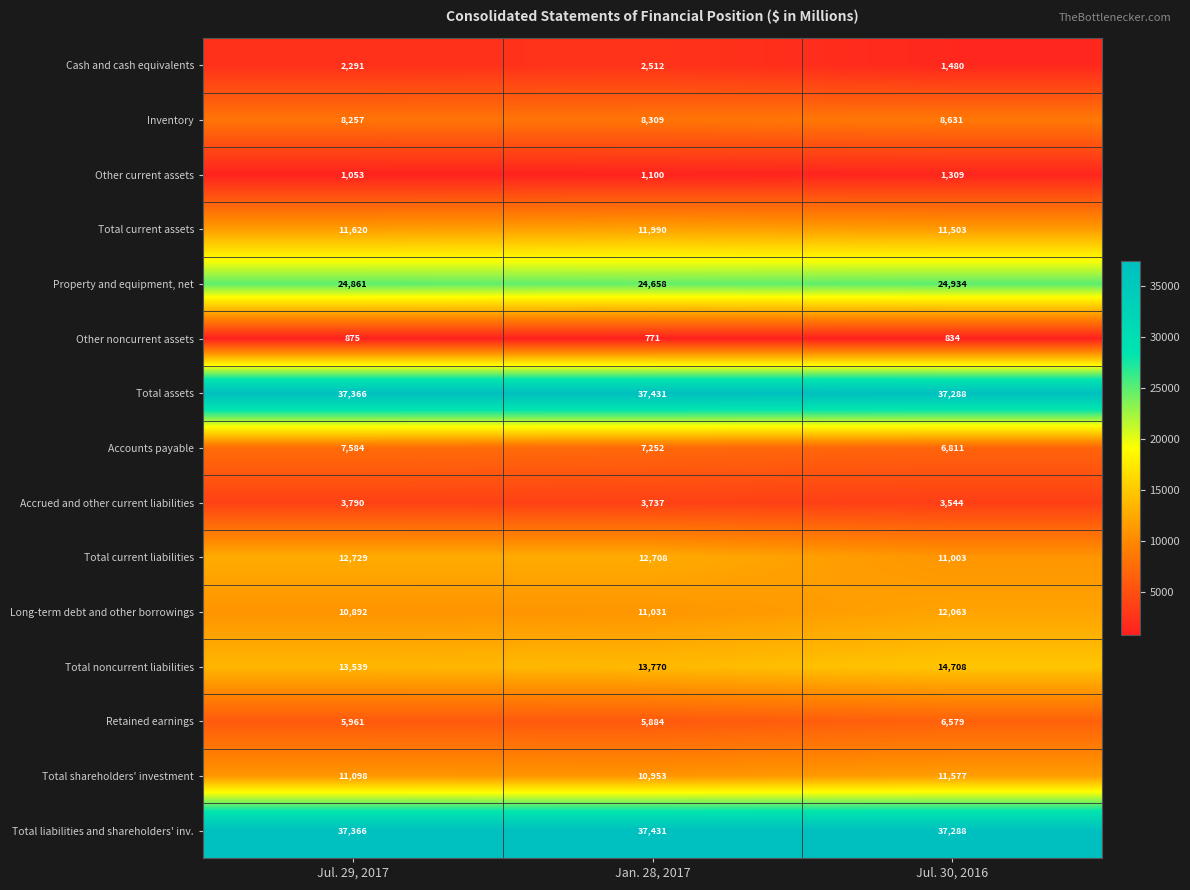

Is it true that Total assets equals 24394 at Jul. 29, 2017?

False